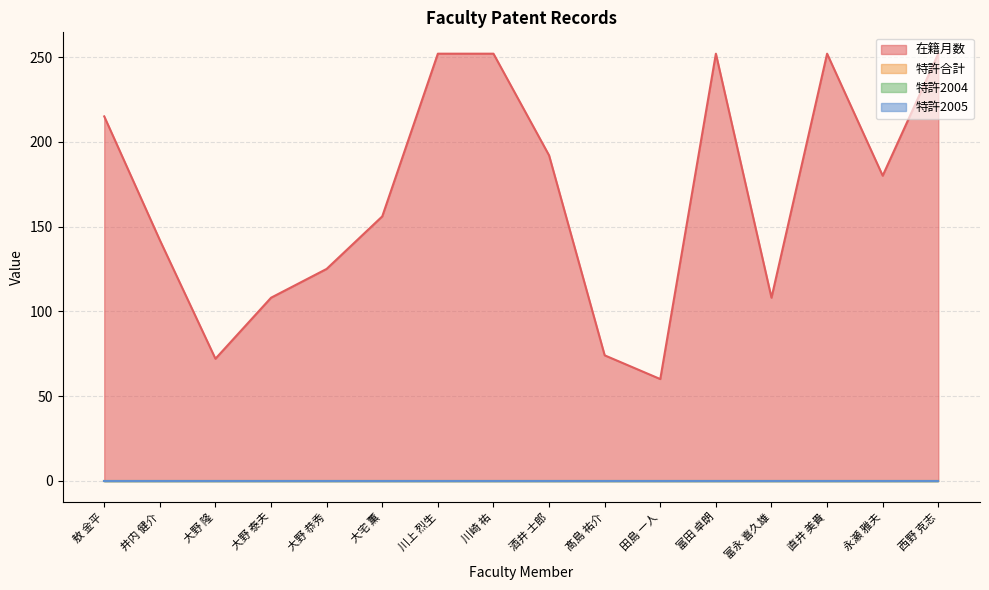

Count the number of data series in this chart.

4